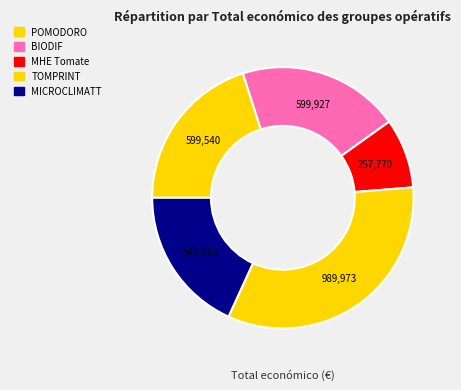

Count the number of slices in the pie.

5